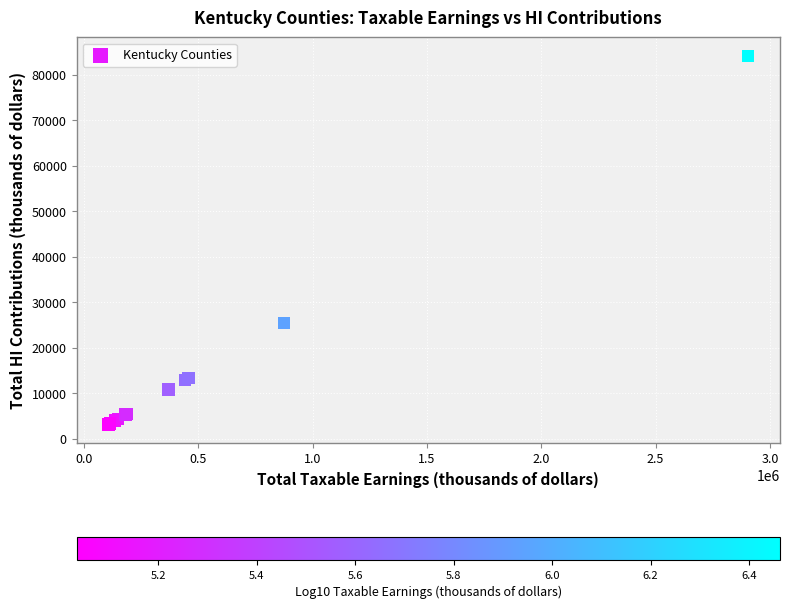

What Y value in the scatter plot is closest to 43676?

25411